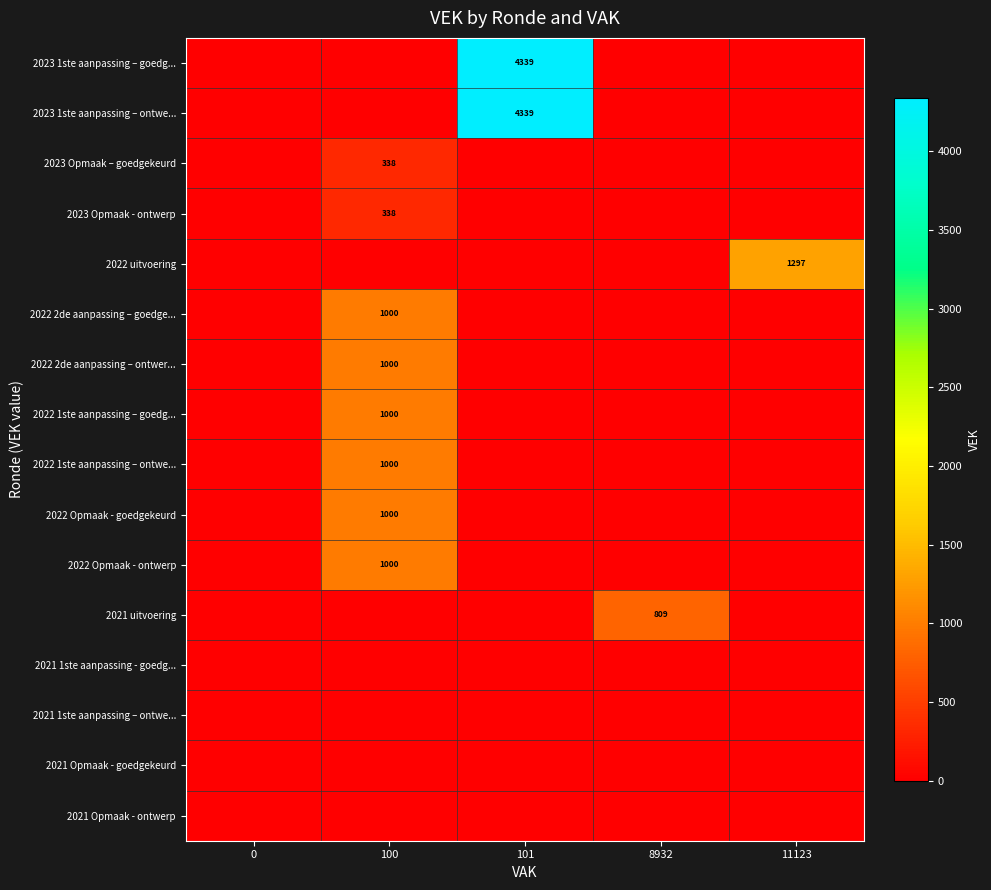

How many categories are shown in the chart?

5